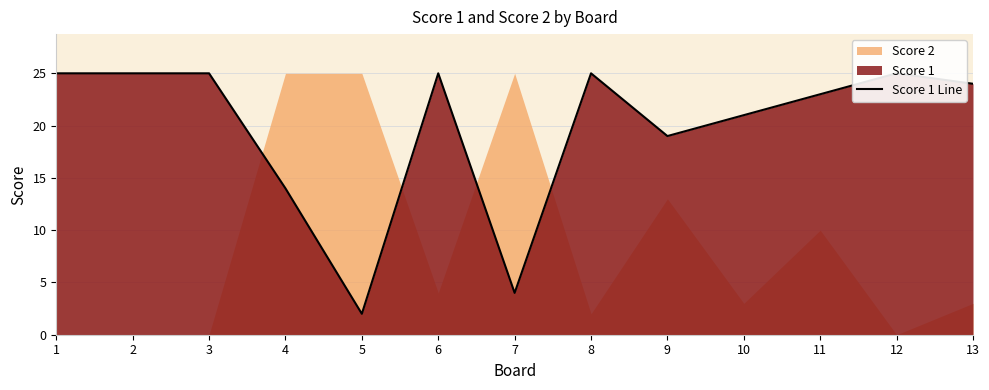

What is the difference between the maximum and minimum values?

23